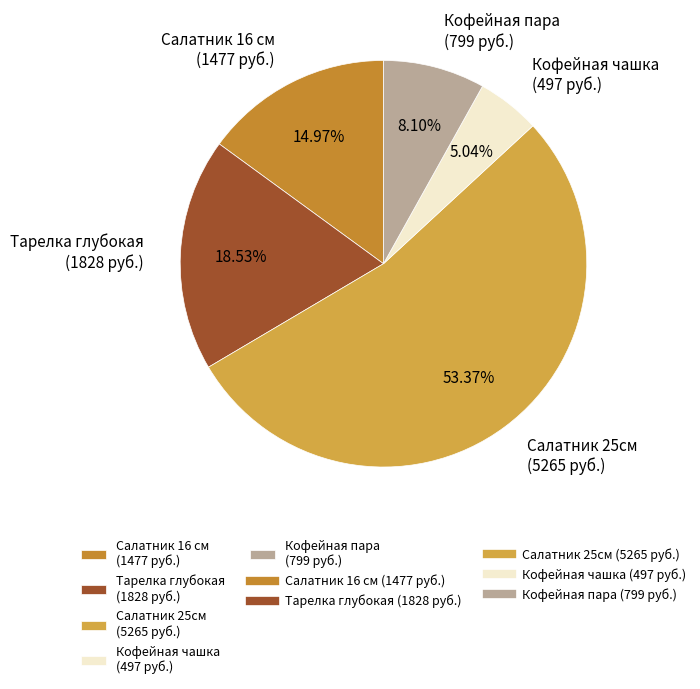

How many slices are in this pie chart?

5